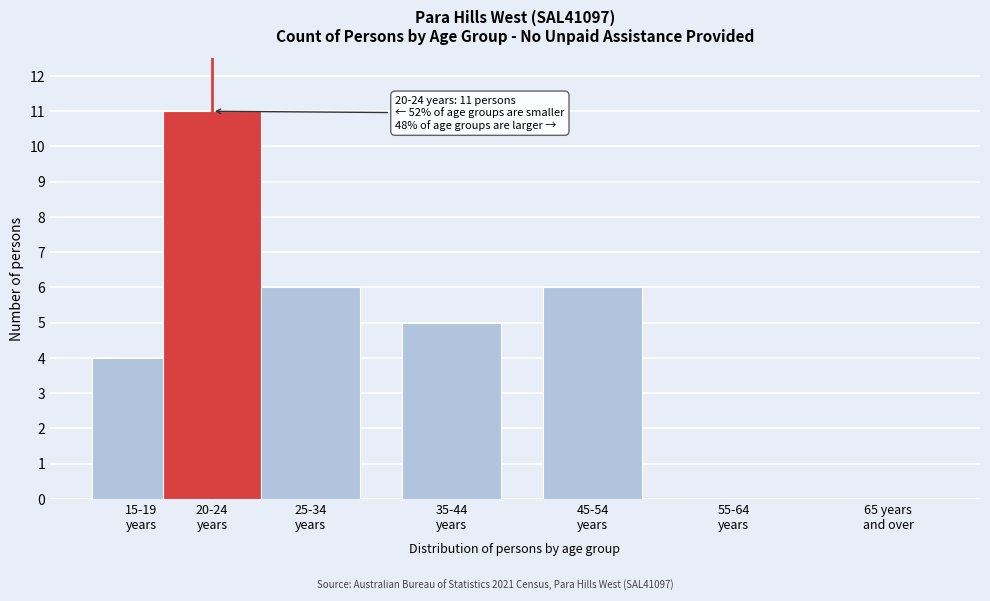

What is the greatest value displayed?

11